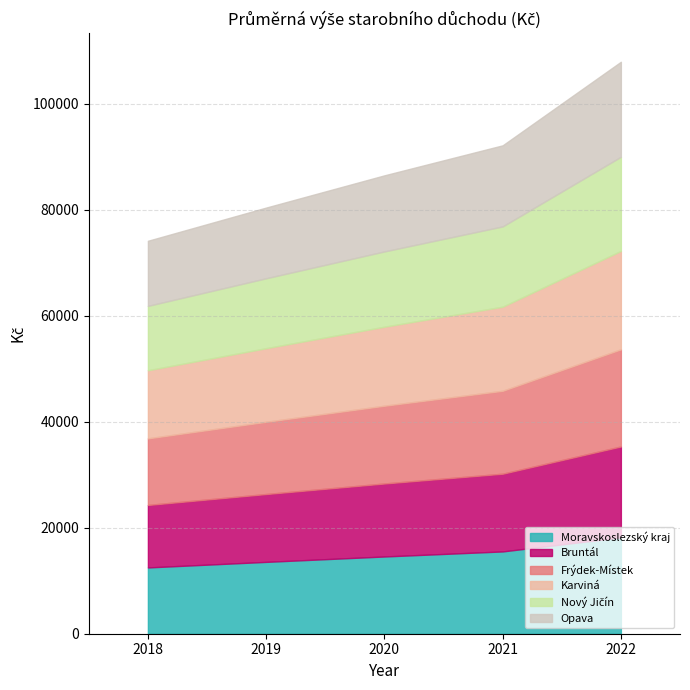

The Opava series shows 5612 at 2021. True or false?

False